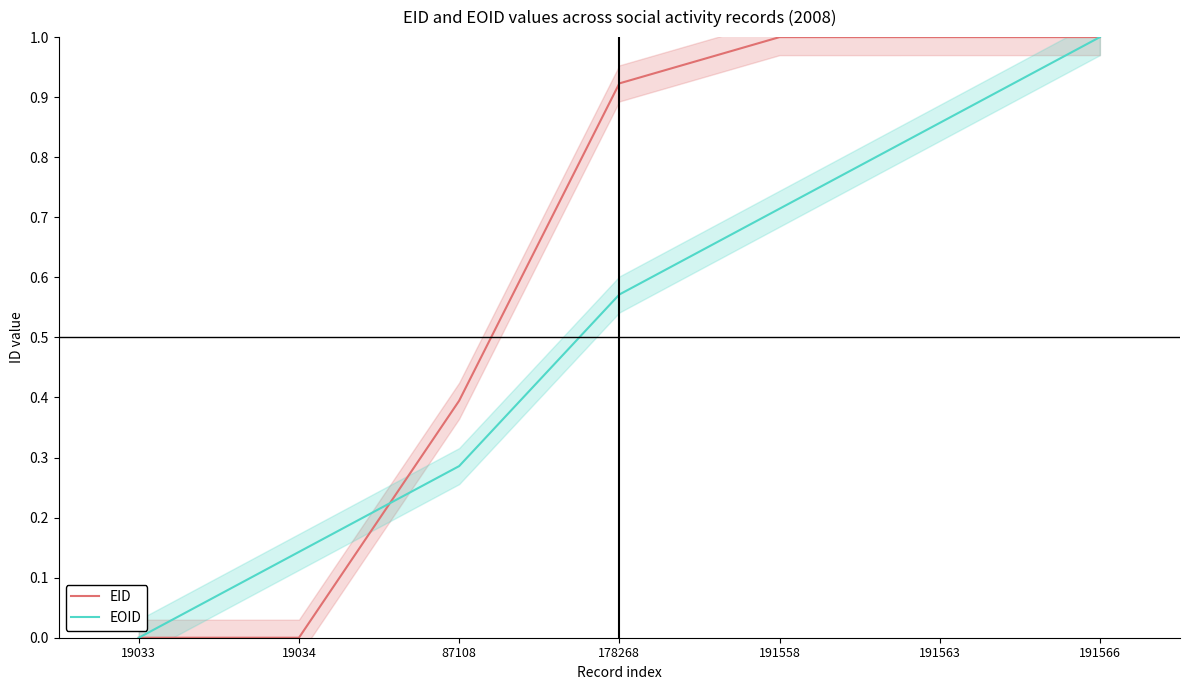

What are all the series names shown in the legend?

EID, EOID